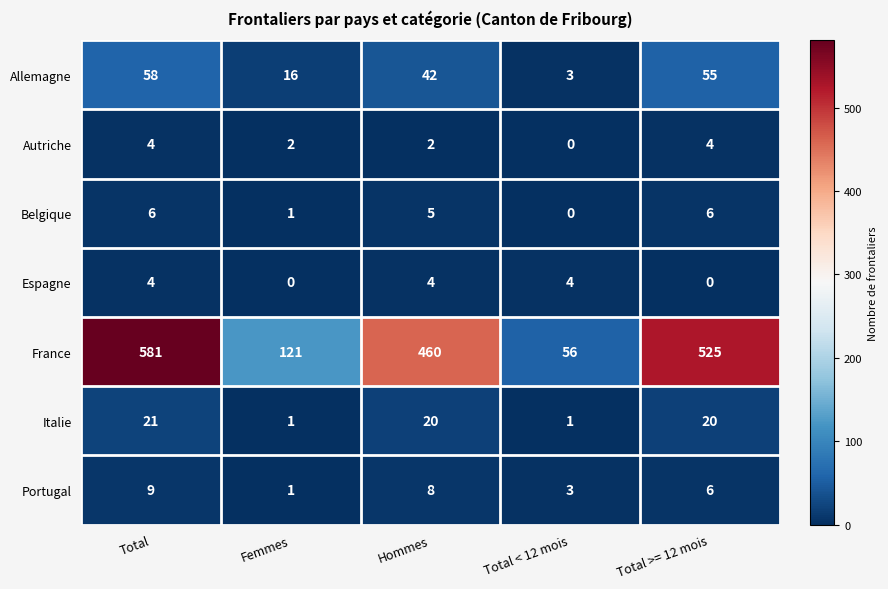

Is it true that Portugal equals 8 at Hommes?

True